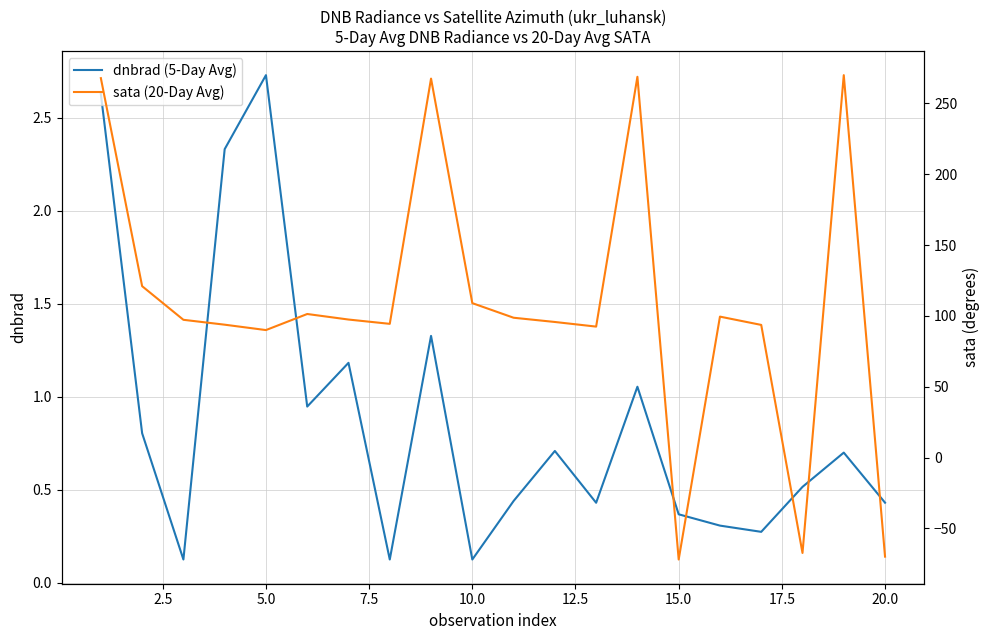

Which series has the largest total across all categories?

sata (20-Day Avg)